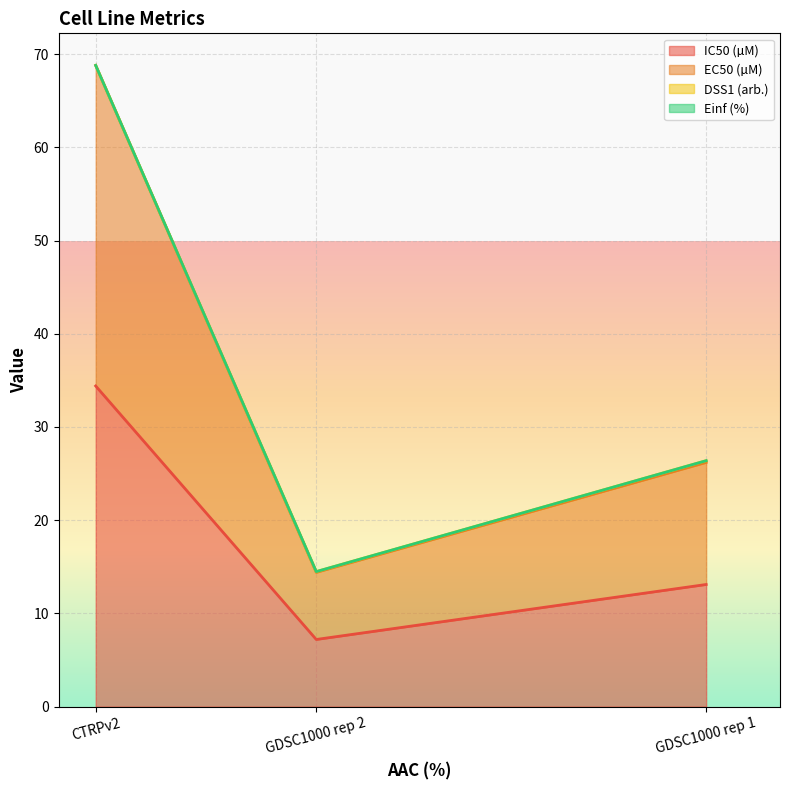

Which category has the lowest value in the EC50 (µM) series?

GDSC1000 rep 2